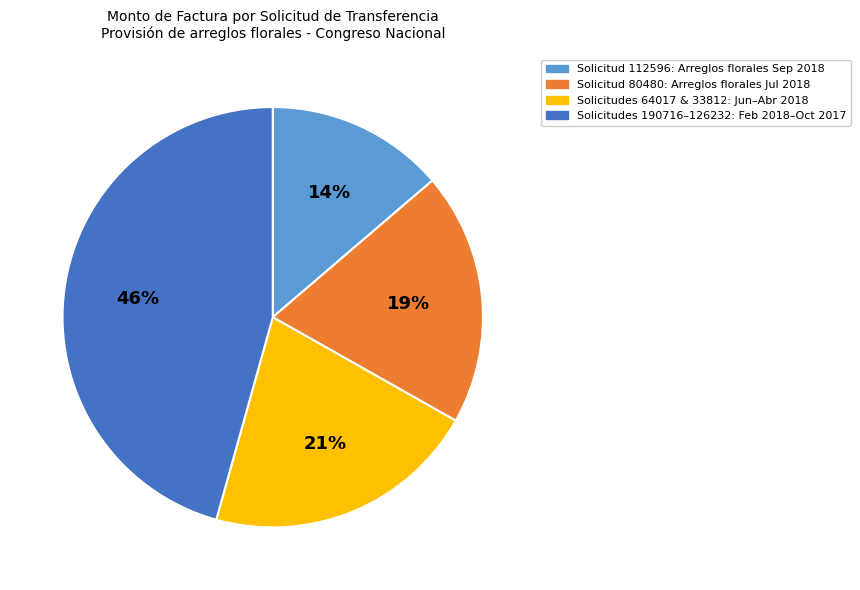

Approximately how many times larger is the value at Solicitudes 190716–126232: Feb 2018–Oct 2017 compared to Solicitudes 64017 & 33812: Jun–Abr 2018?

2.2